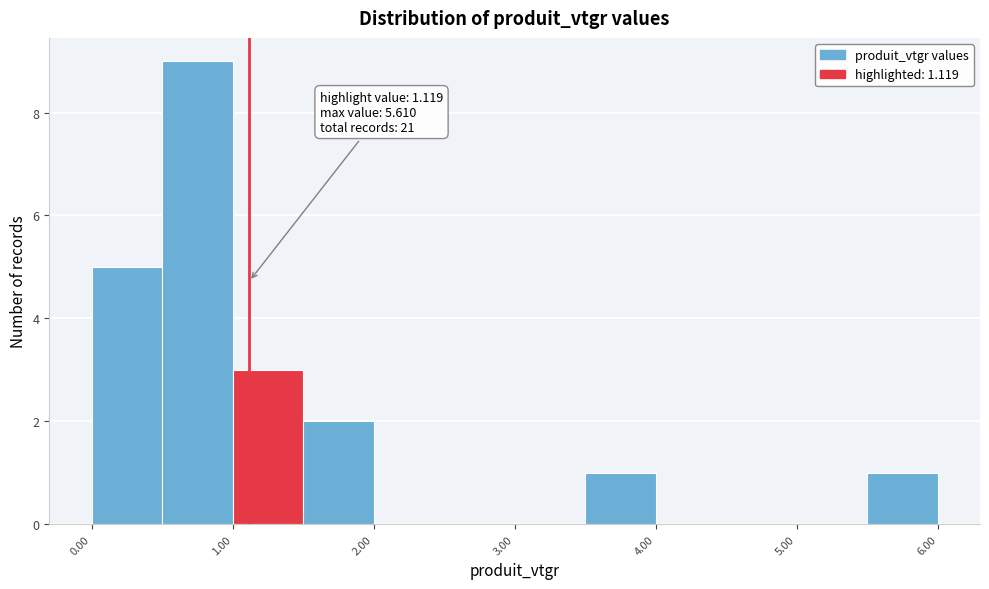

Which range on the x-axis has the tallest bar?

0.5 to 1.0